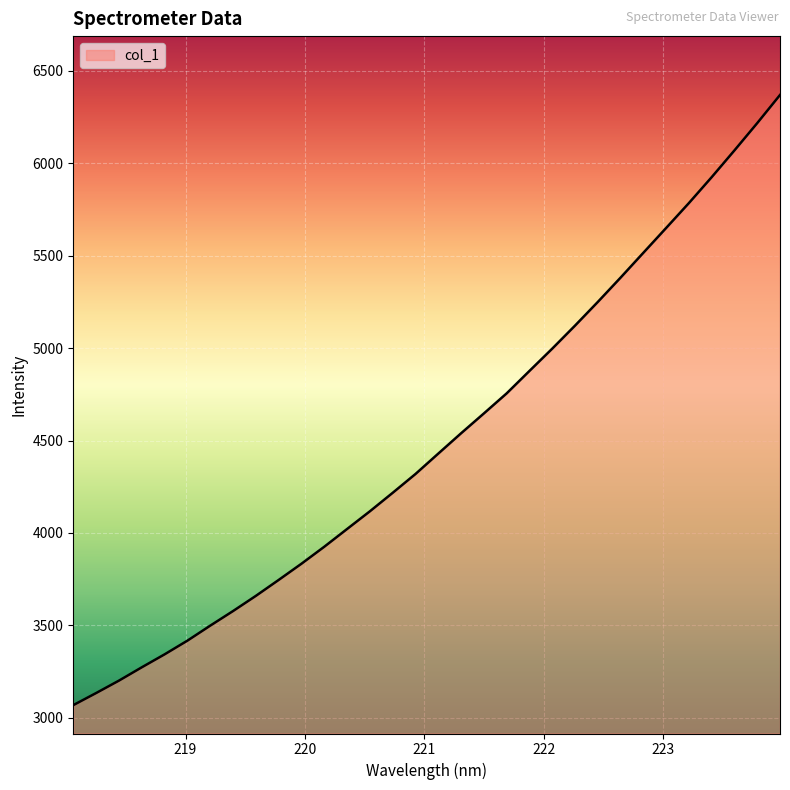

What is the maximum value shown in the chart?

6369.5